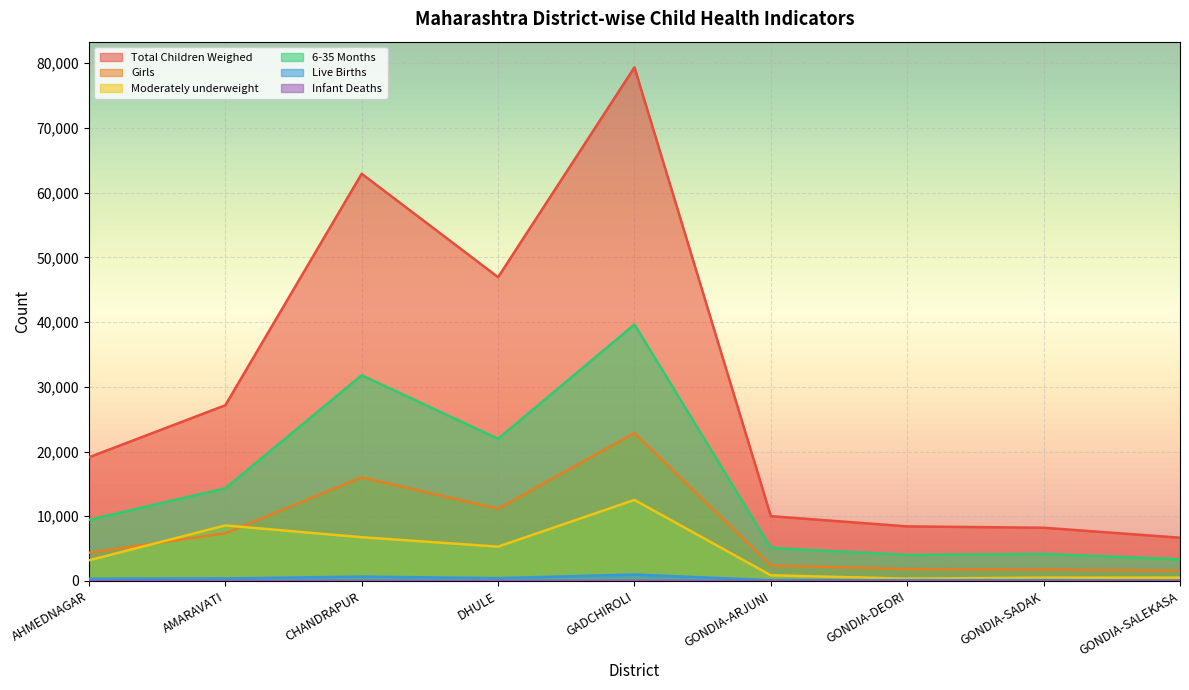

Rank the series by their maximum value, from lowest to highest.

Infant Deaths, Live Births, Moderately underweight, Girls, 6-35 Months, Total Children Weighed